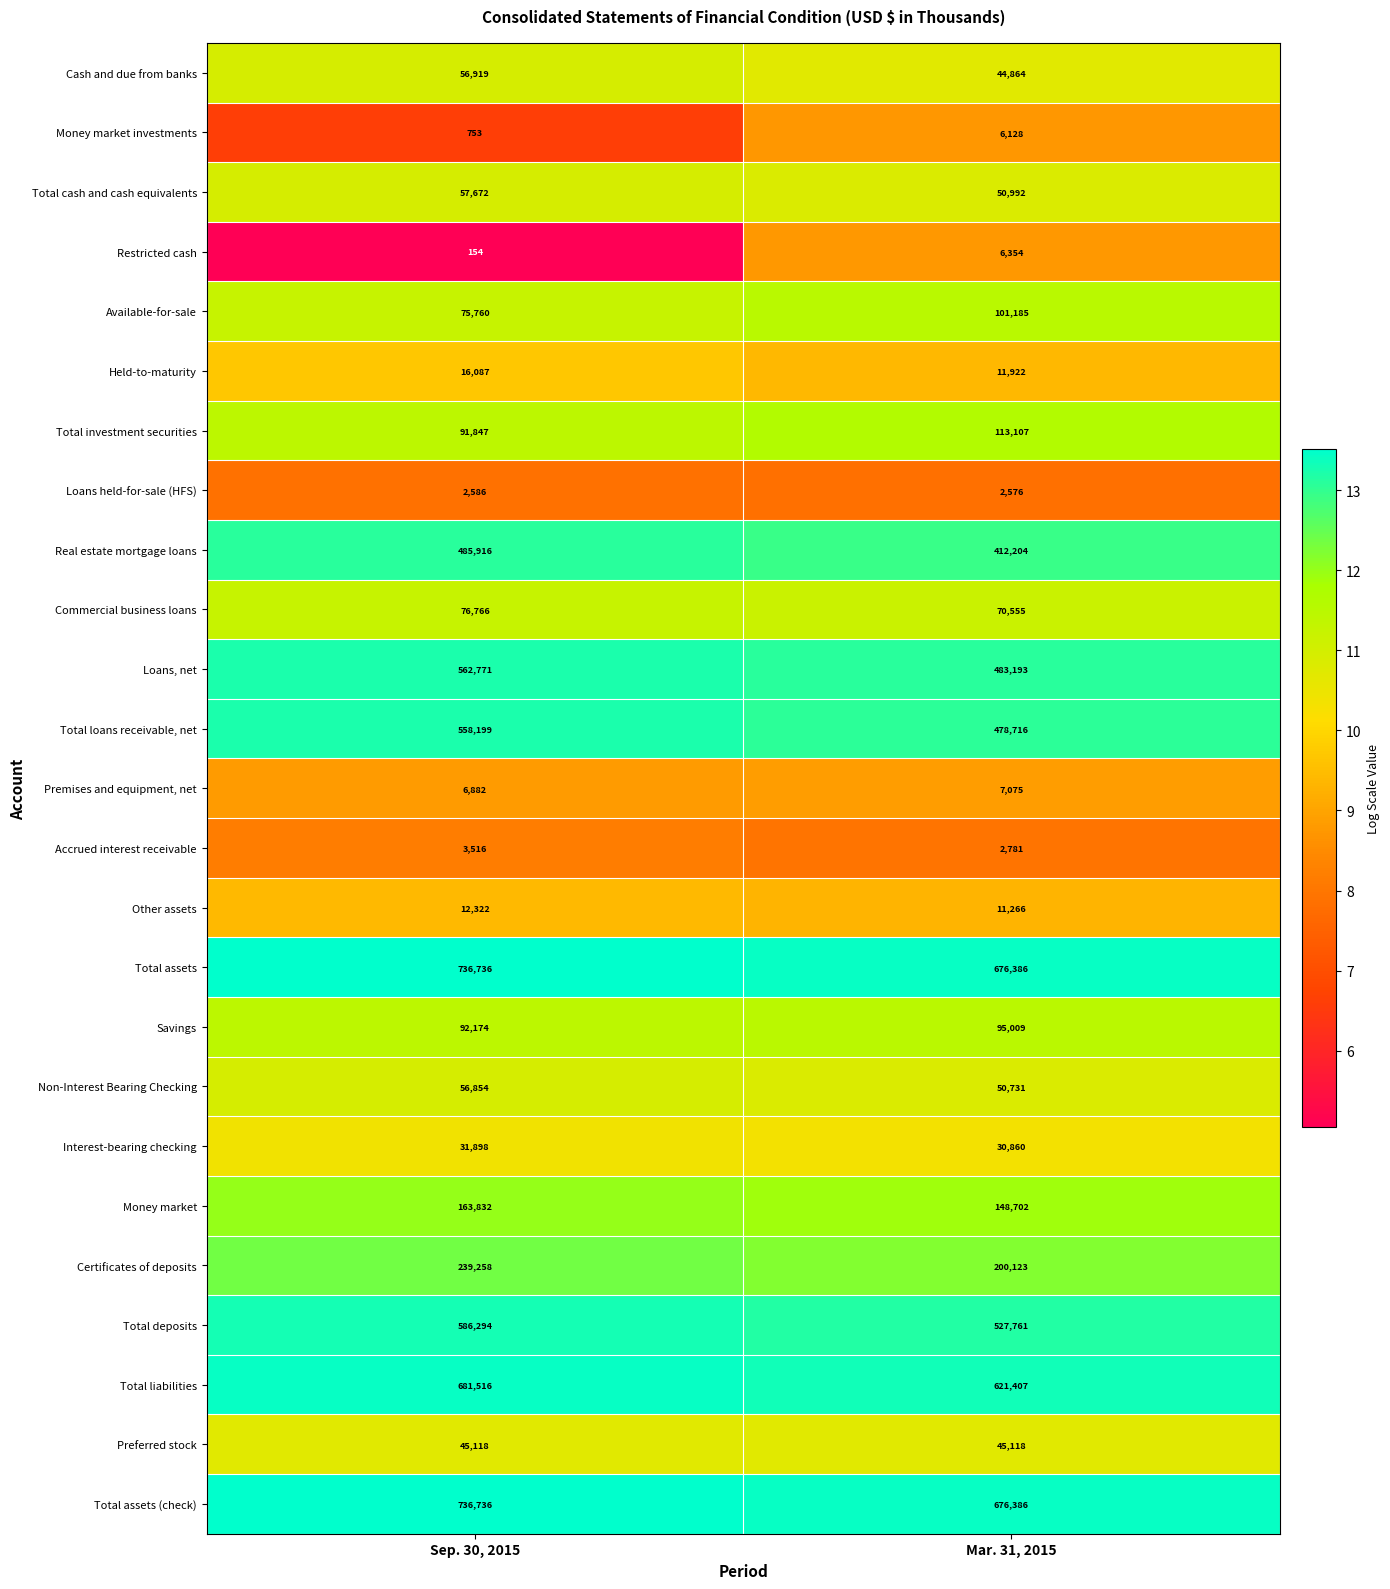

Which series has the largest range (max minus min)?

Loans, net